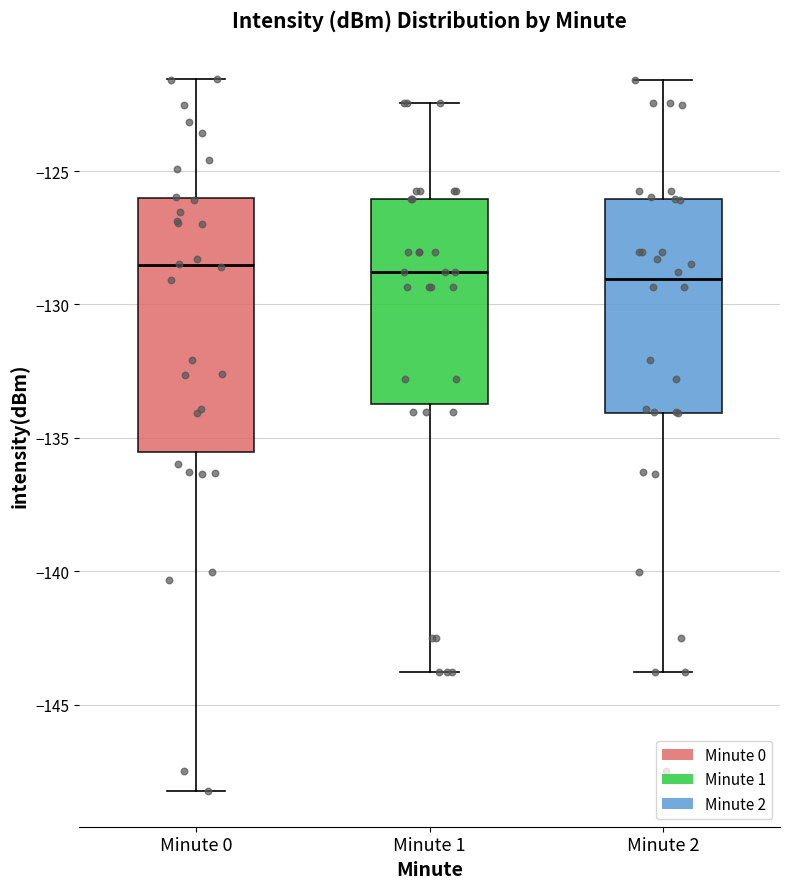

Comparing the boxes themselves (not the whiskers), which one is the tallest?

Minute 0